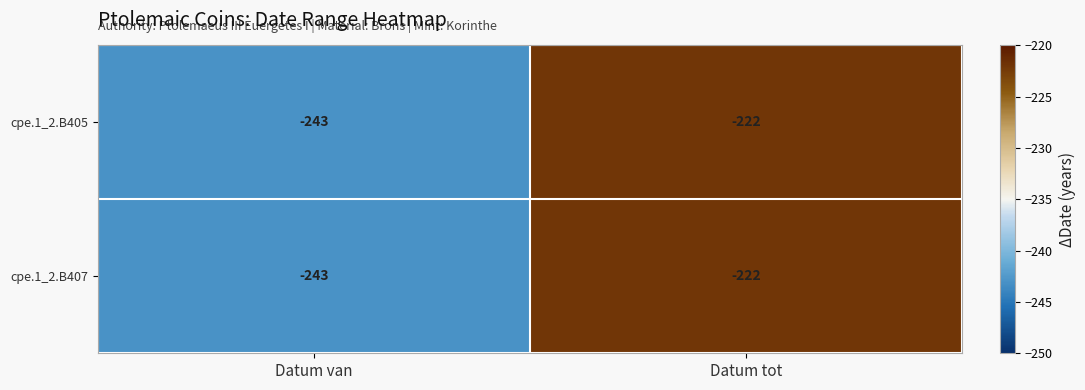

What is the total value across all series at Datum tot?

-444